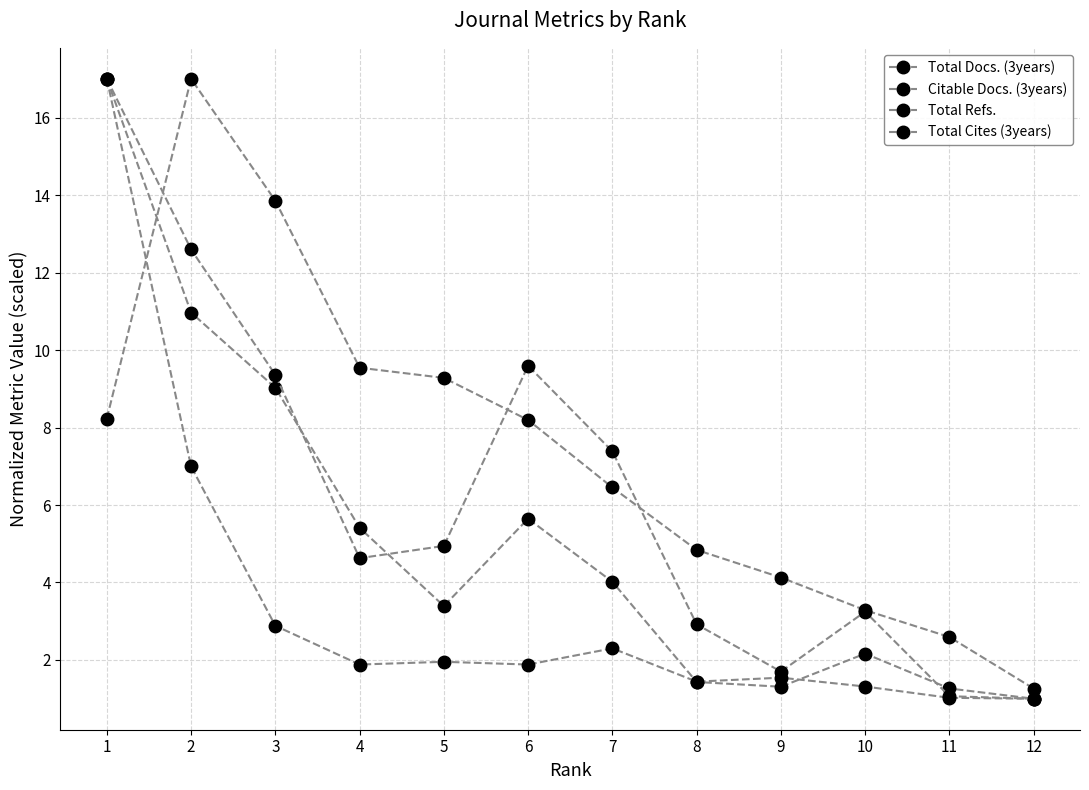

At which label does Total Refs. reach its minimum?

12